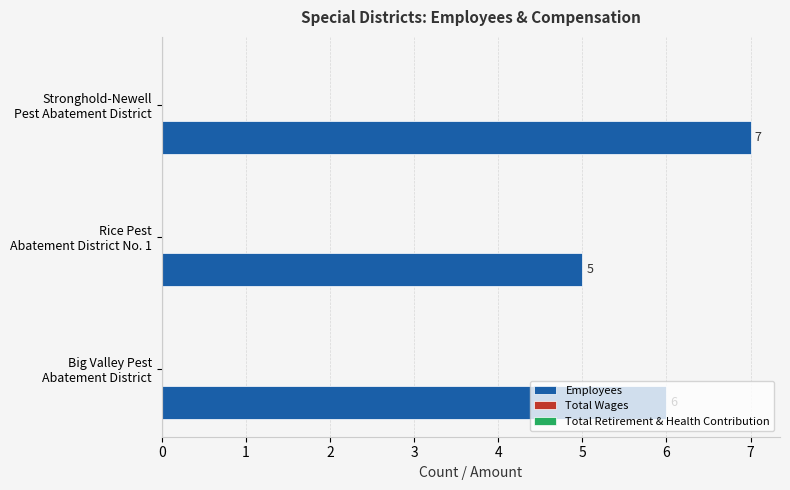

How many values are between 5 and 7?

3